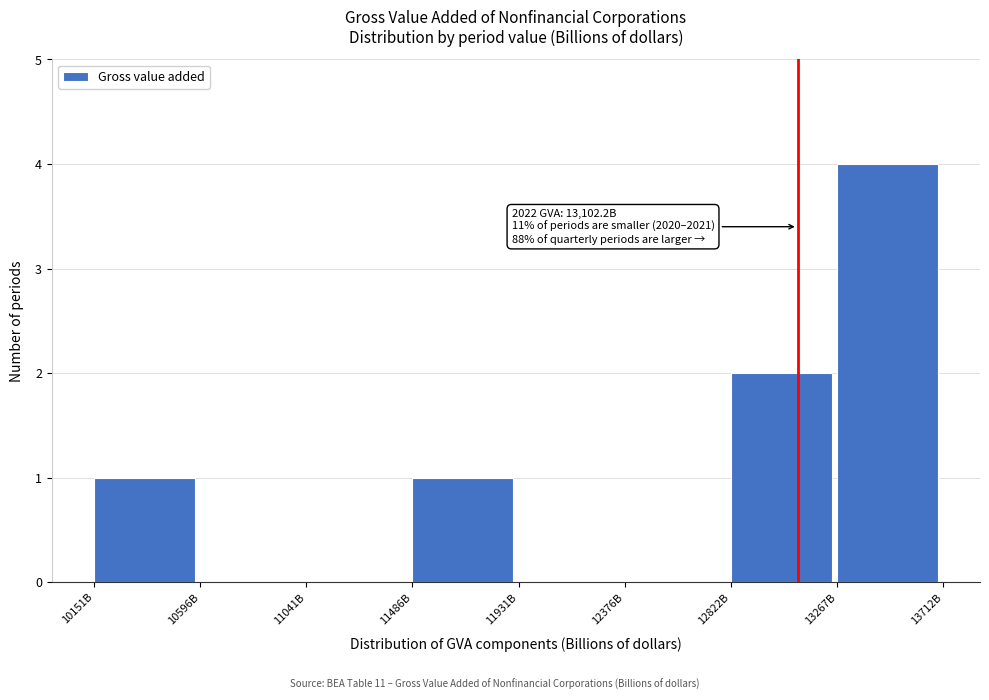

Reading left to right, transcribe all the data shown in this chart.

10151B=1	10596B=0	11041B=0	11486B=1	11931B=0	12376B=0	12822B=2	13267B=4